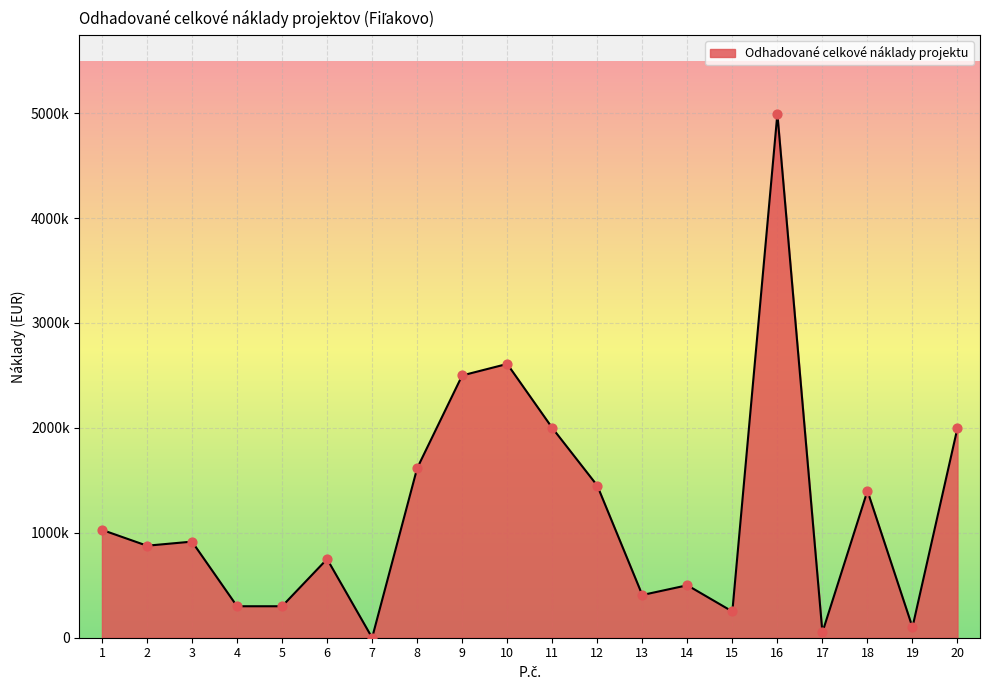

Which has a higher value, 6 or 4?

6